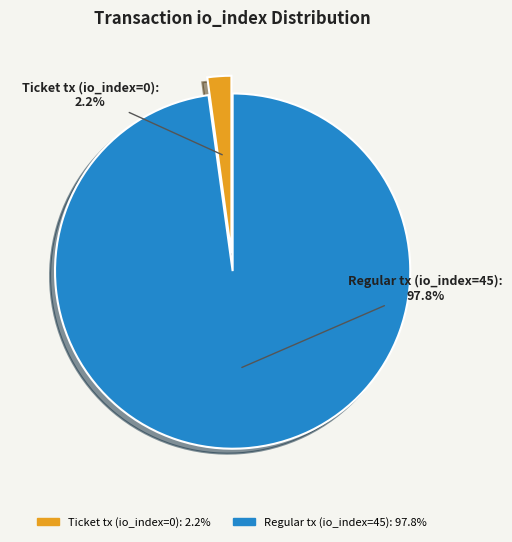

Which has a higher value, Ticket tx (io_index=0) or Regular tx (io_index=45)?

Regular tx (io_index=45)